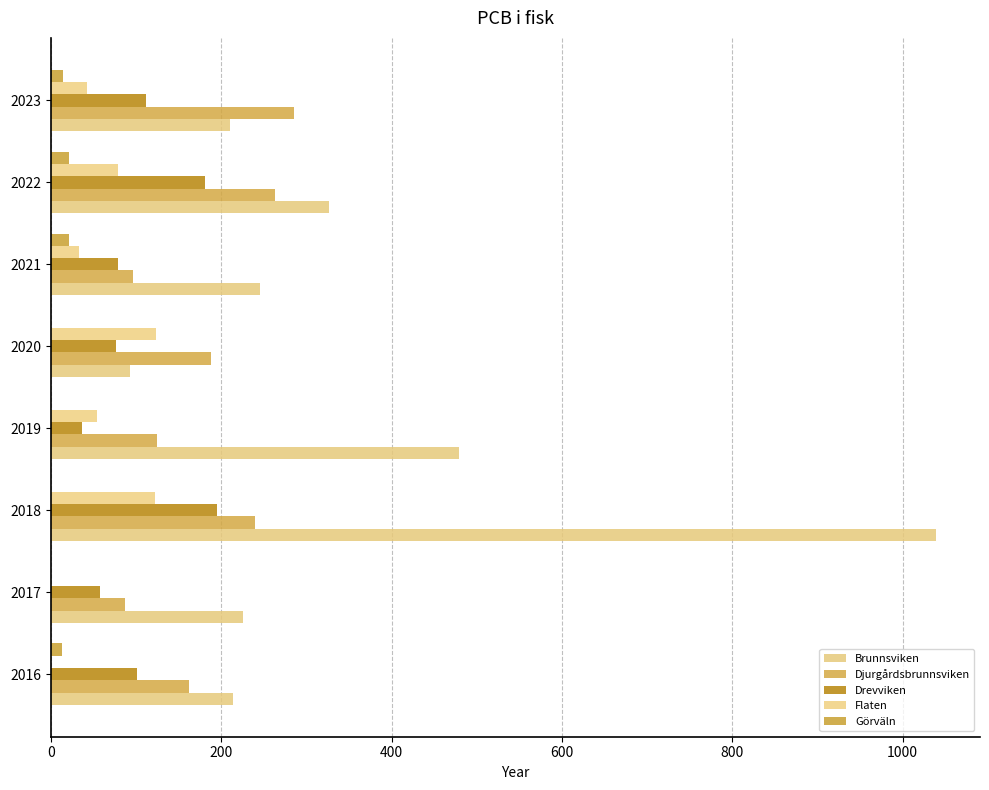

How many series are shown in this chart?

5